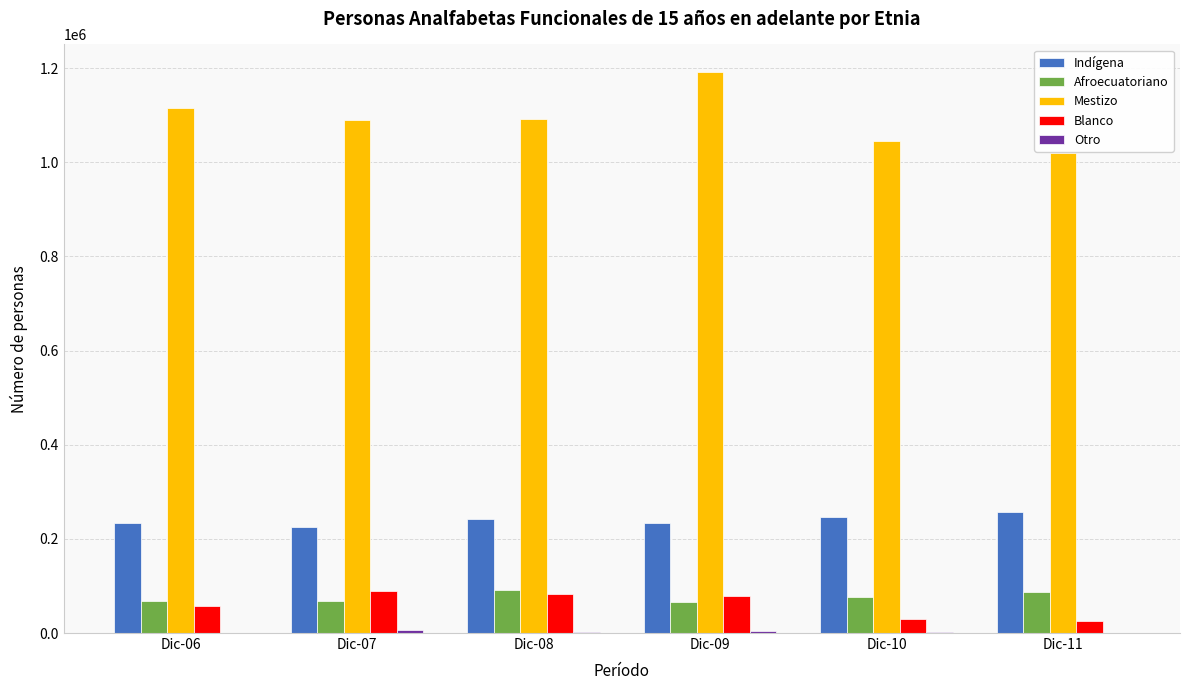

The value of Indígena at Dic-08 is 241812.1. True or false?

True